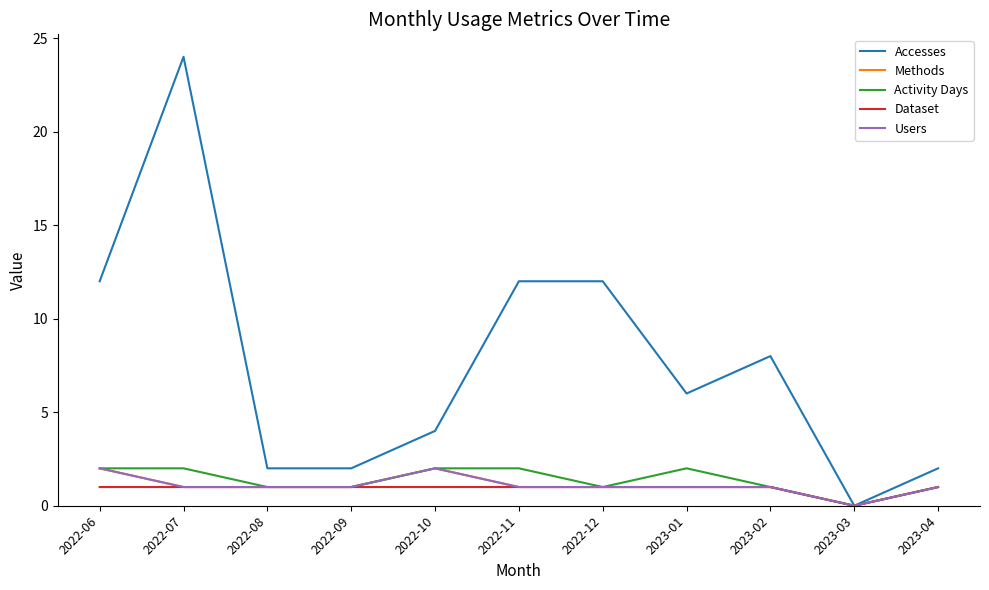

Is this an area chart (filled region under the line)?

No